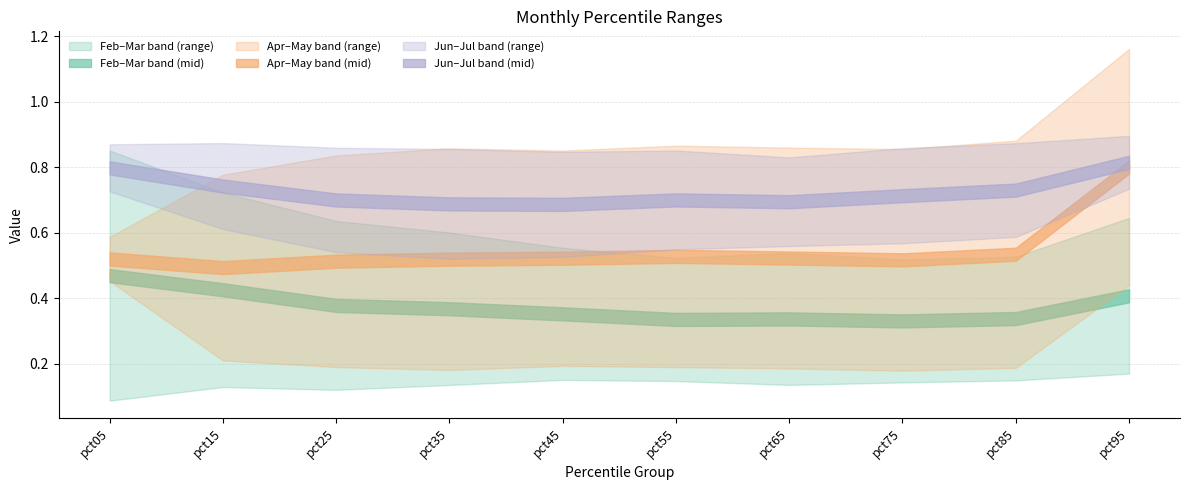

Count the number of categories in the chart.

10